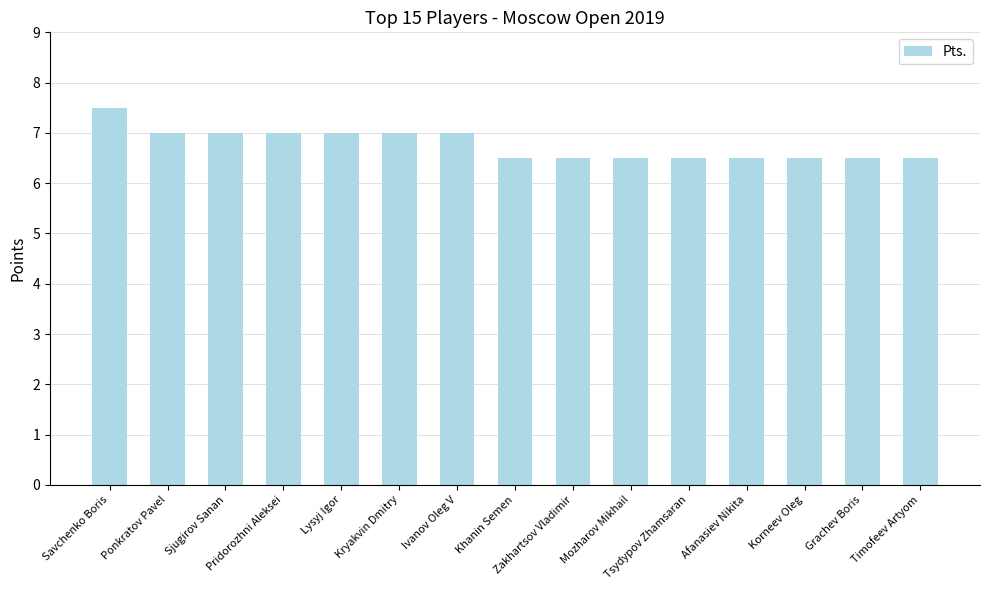

Does the chart contain stacked bars?

No